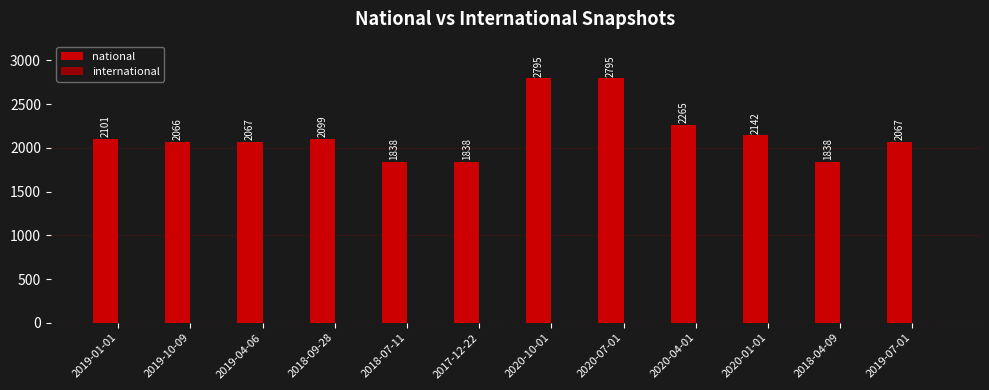

What is the label of the 8th bar from the right?

2018-07-11